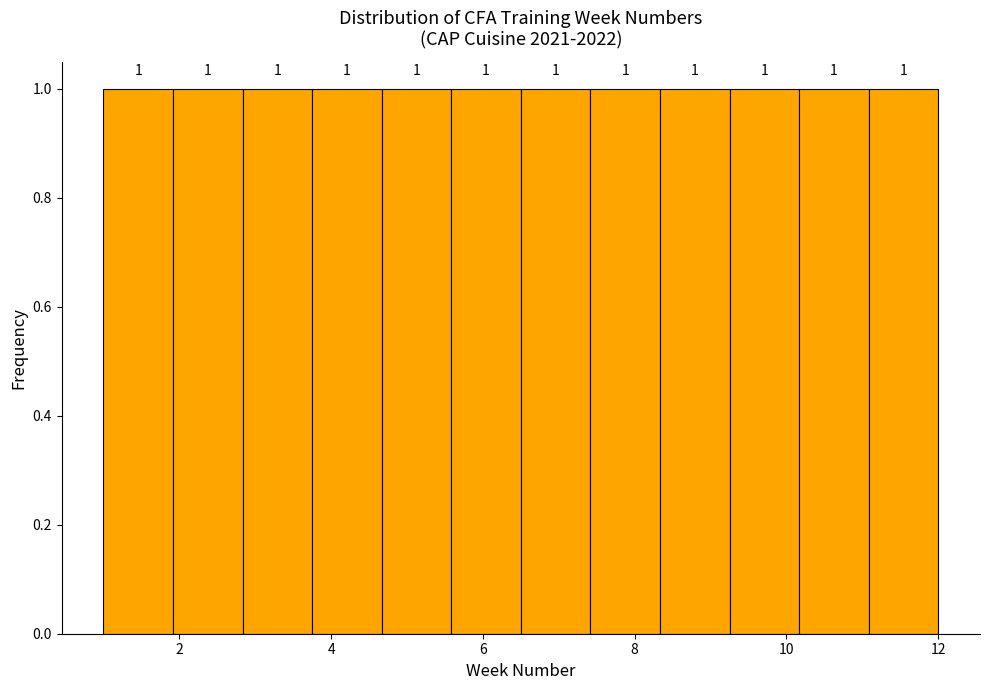

Reading left to right, list every bar in this chart as the range it spans on the x-axis followed by its height. The bar edges are not printed on the chart, so give them approximately, as read against the axis.

1.0 to 2.0: 1
2.0 to 2.8: 1
2.8 to 3.8: 1
3.8 to 4.6: 1
4.6 to 5.6: 1
5.6 to 6.6: 1
6.6 to 7.4: 1
7.4 to 8.4: 1
8.4 to 9.2: 1
9.2 to 10.2: 1
10.2 to 11.0: 1
11.0 to 12.0: 1